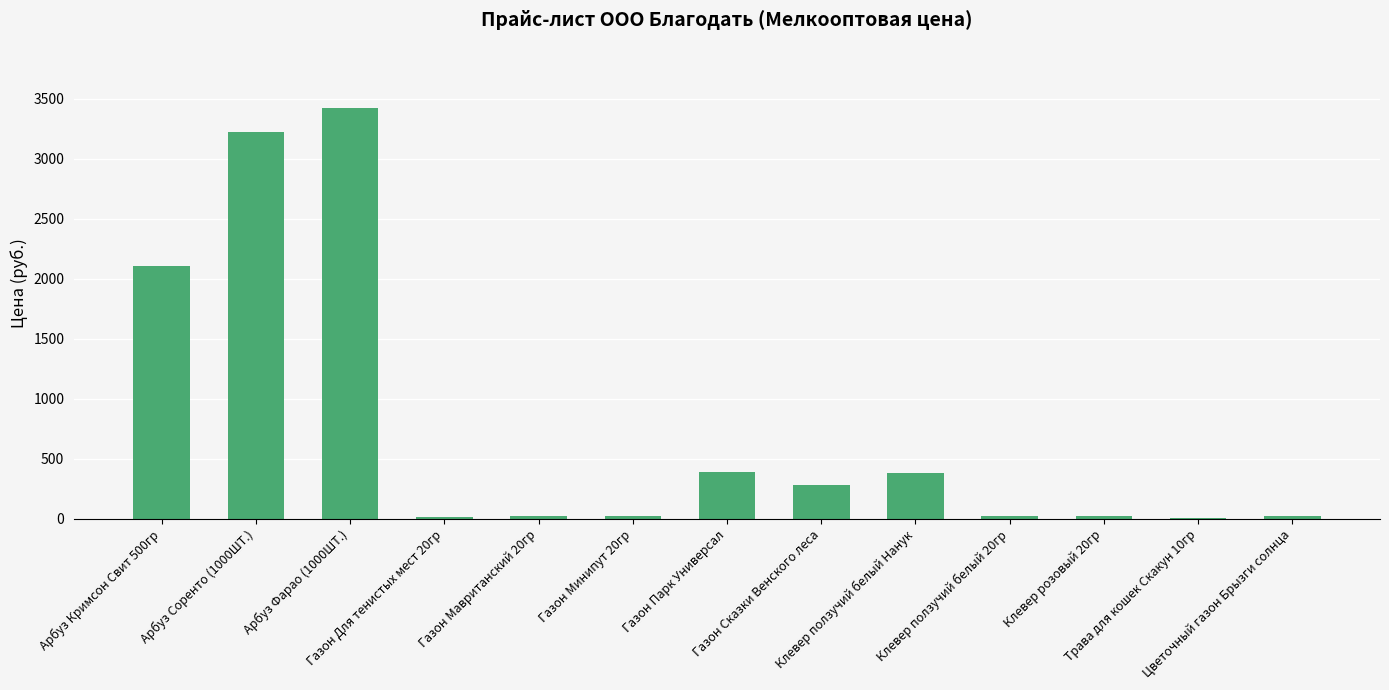

What is the maximum value shown in the chart?

3420.0